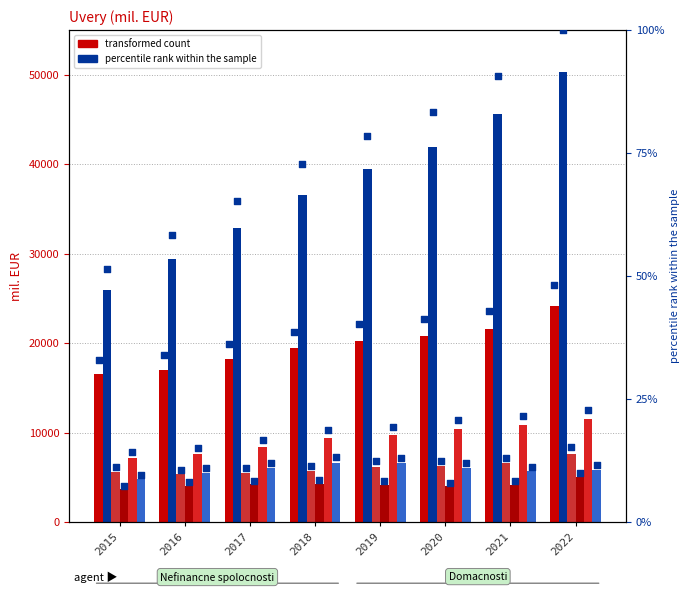

Is the value of Nefinancne spolocnosti - Uvery spolu at 2020 greater than the value of Uvery do 1 roka at 2016?

Yes